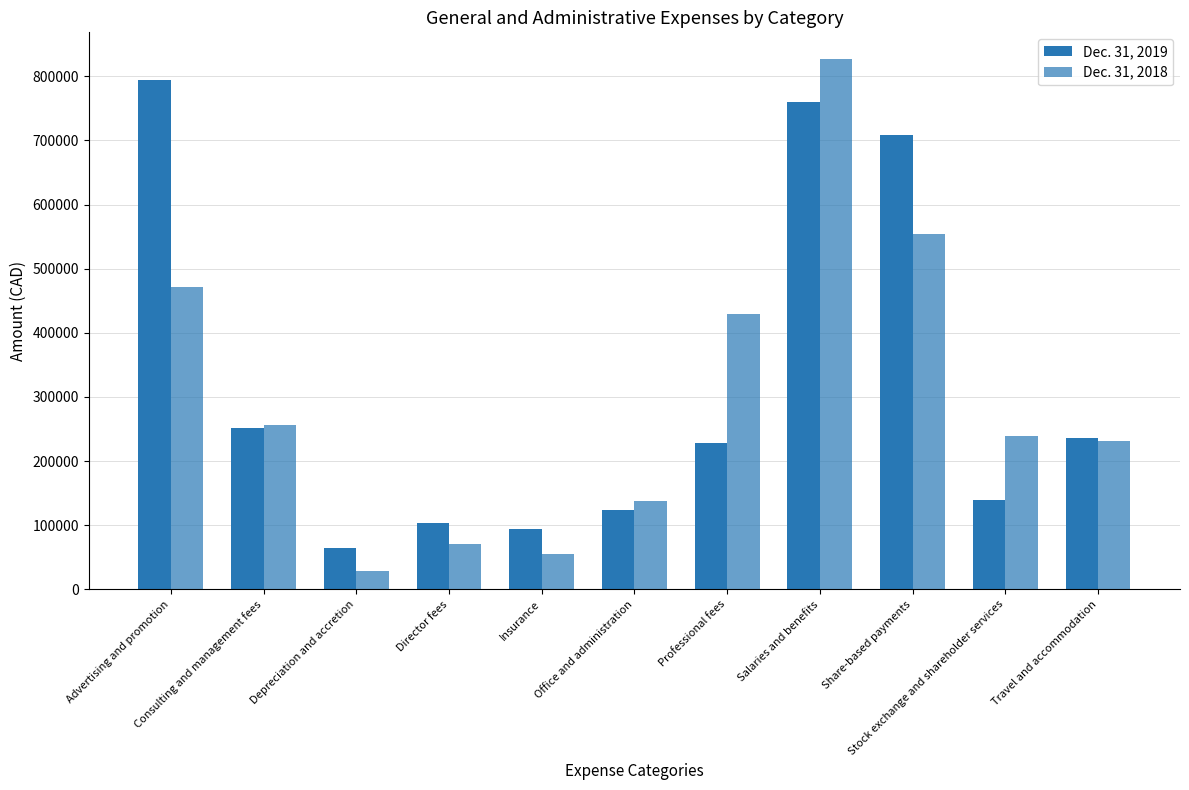

Which series has the widest spread of values?

Dec. 31, 2018